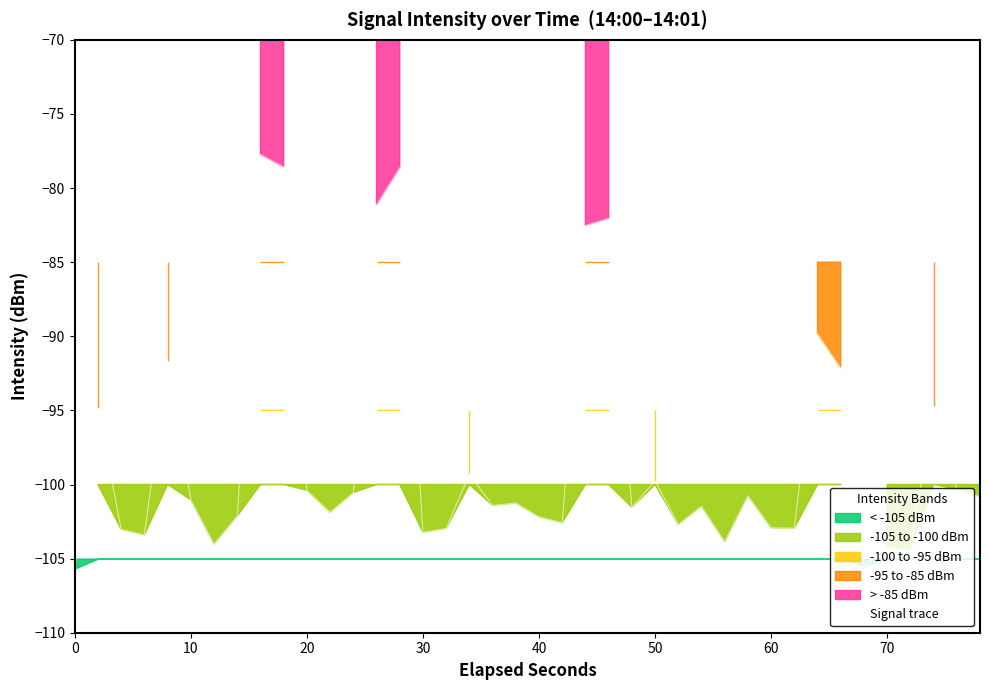

What is the maximum value for Signal trace?

-77.7